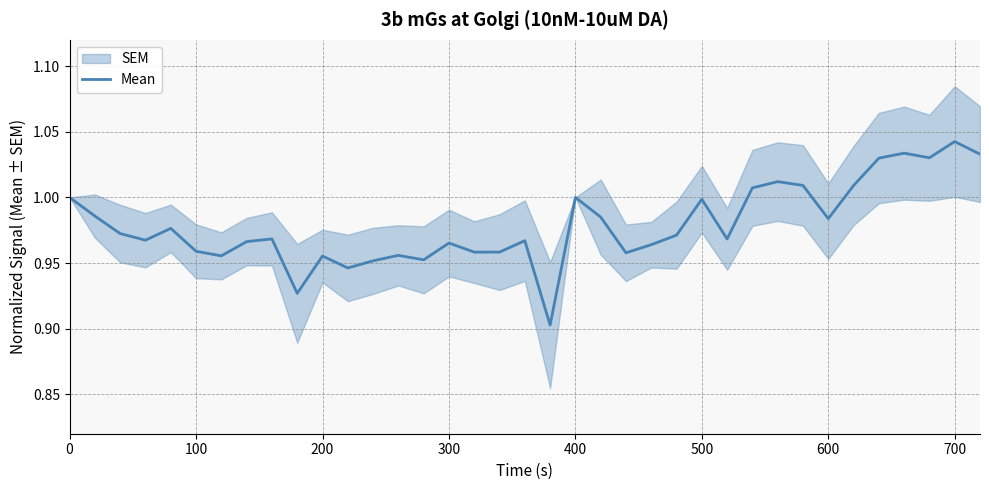

The Mean series shows 1.3 at 100. True or false?

False